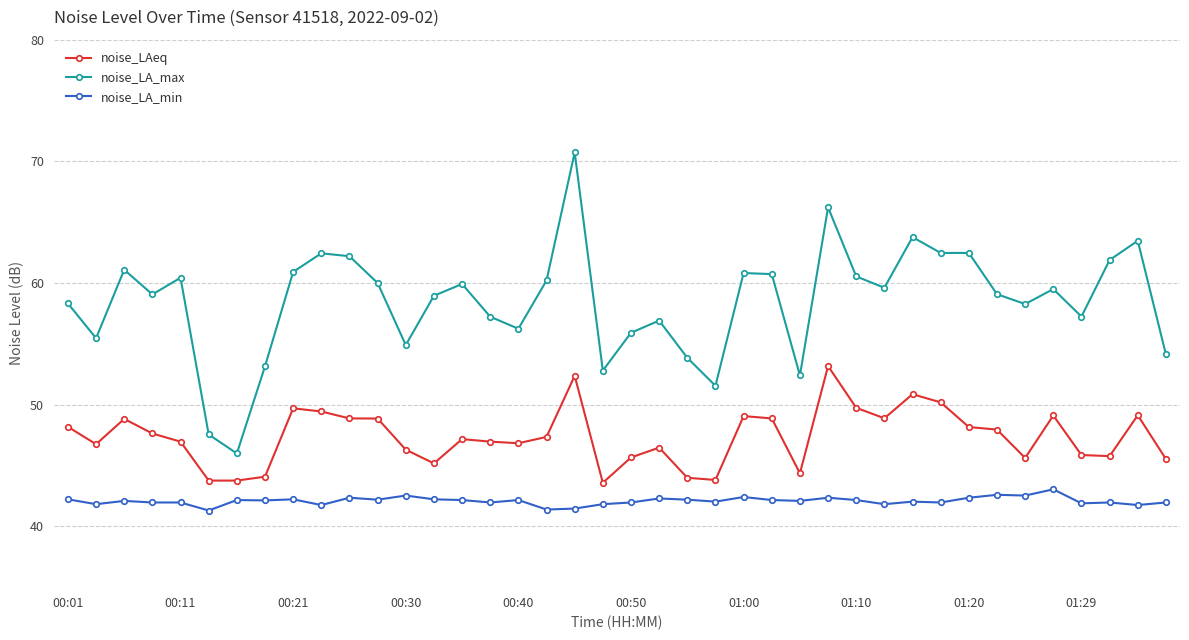

True or false: noise_LAeq has more than 2 interior local peaks.

True